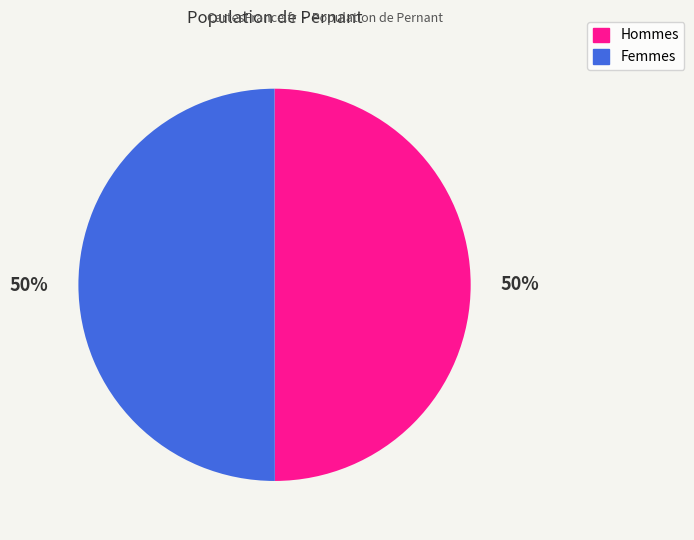

To the nearest percent, what is the average slice percentage?

50%